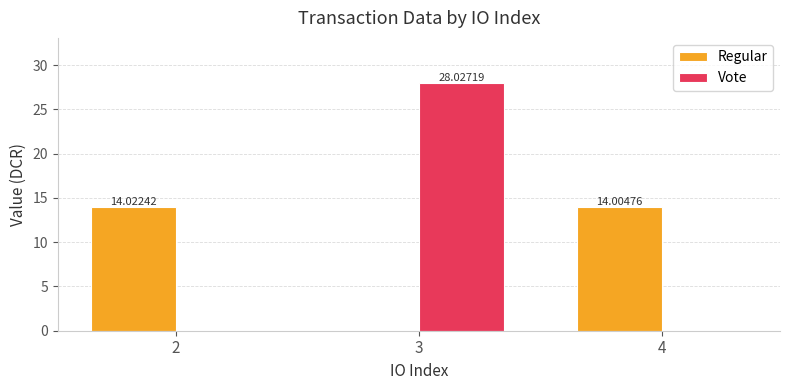

What are all the series names shown in the legend?

Regular, Vote